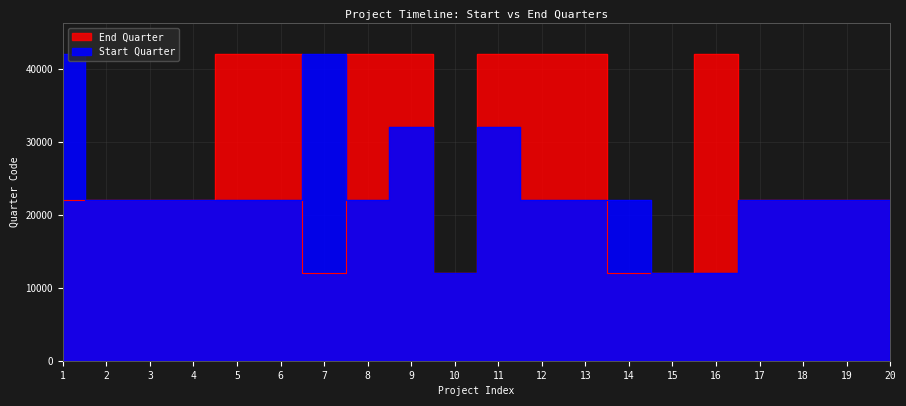

Is it true that Start Quarter equals 32016 at 11?

True